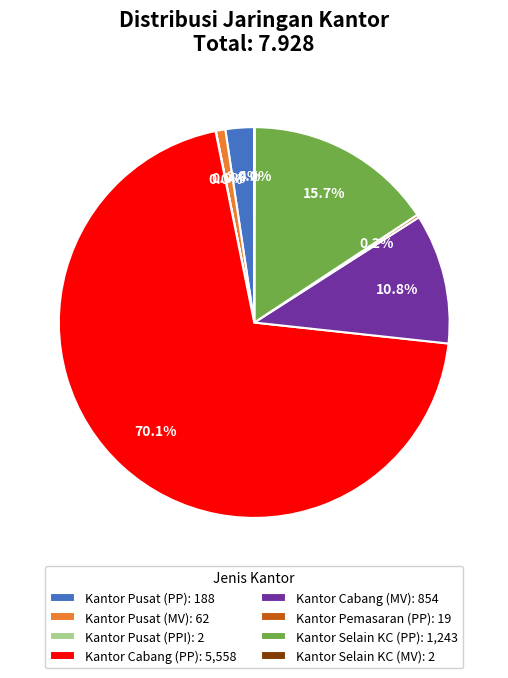

How much of the chart is everything except Kantor Cabang (MV)?

89.2%